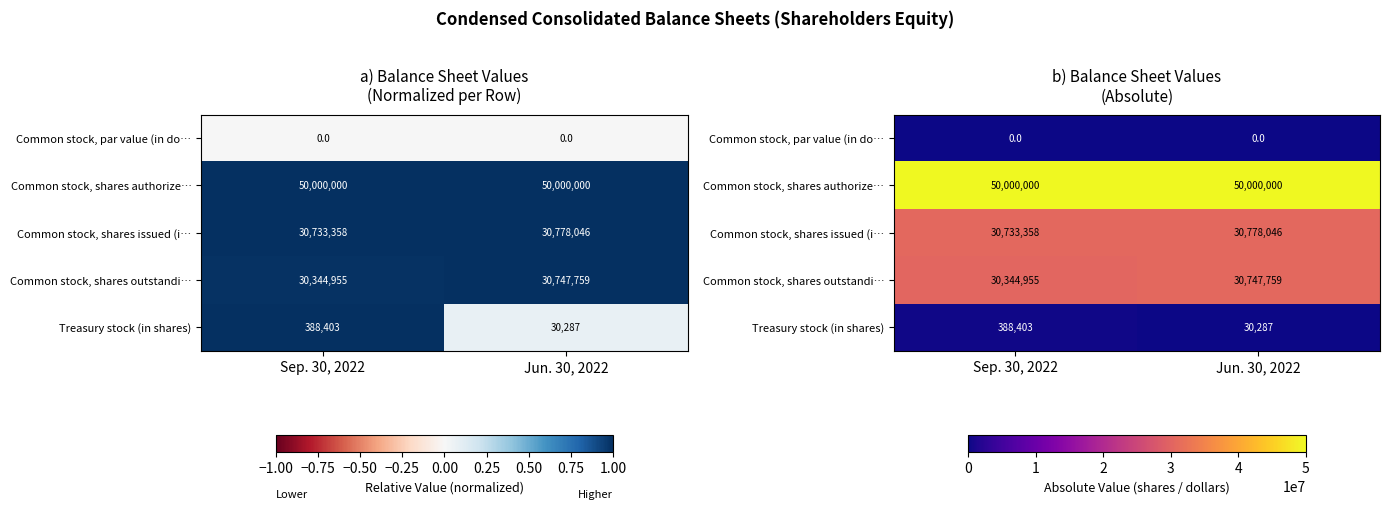

What is the sum of all Treasury stock (in shares) values?

418690